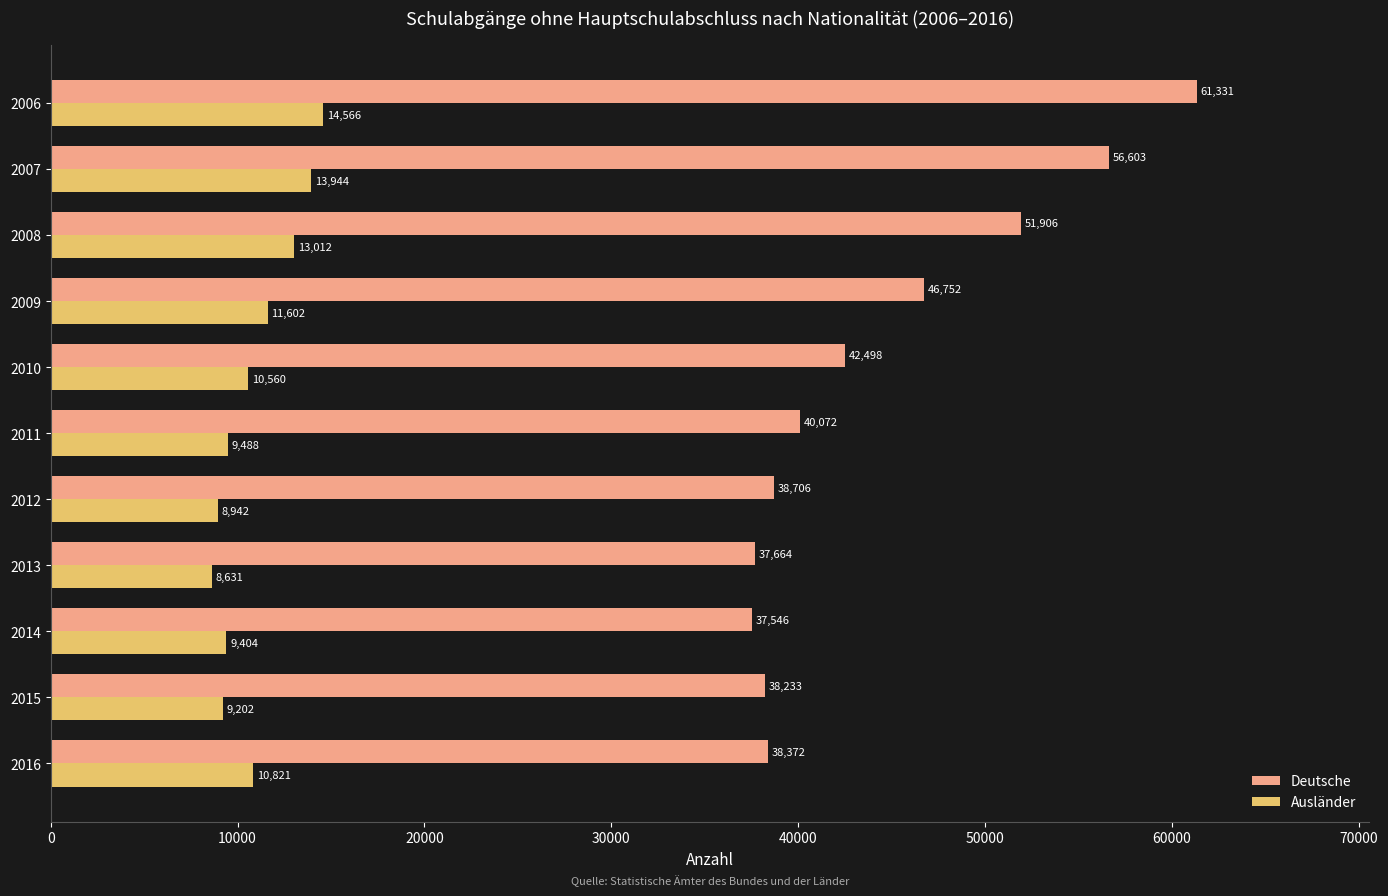

Rank the series by their maximum value, from highest to lowest.

Deutsche, Ausländer